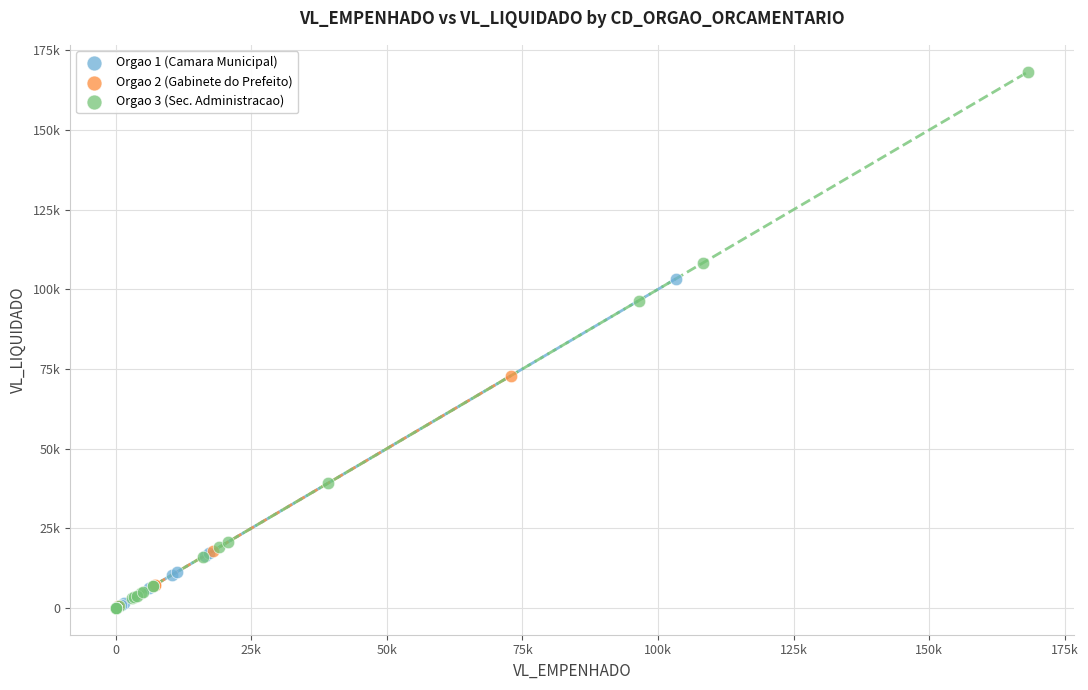

What are all the series names shown in the legend?

Orgao 1 (Camara Municipal), Orgao 2 (Gabinete do Prefeito), Orgao 3 (Sec. Administracao)